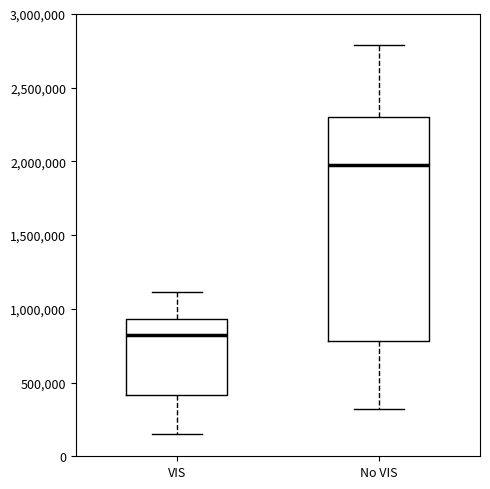

Which box is the tallest, from its lower edge to its upper edge?

No VIS